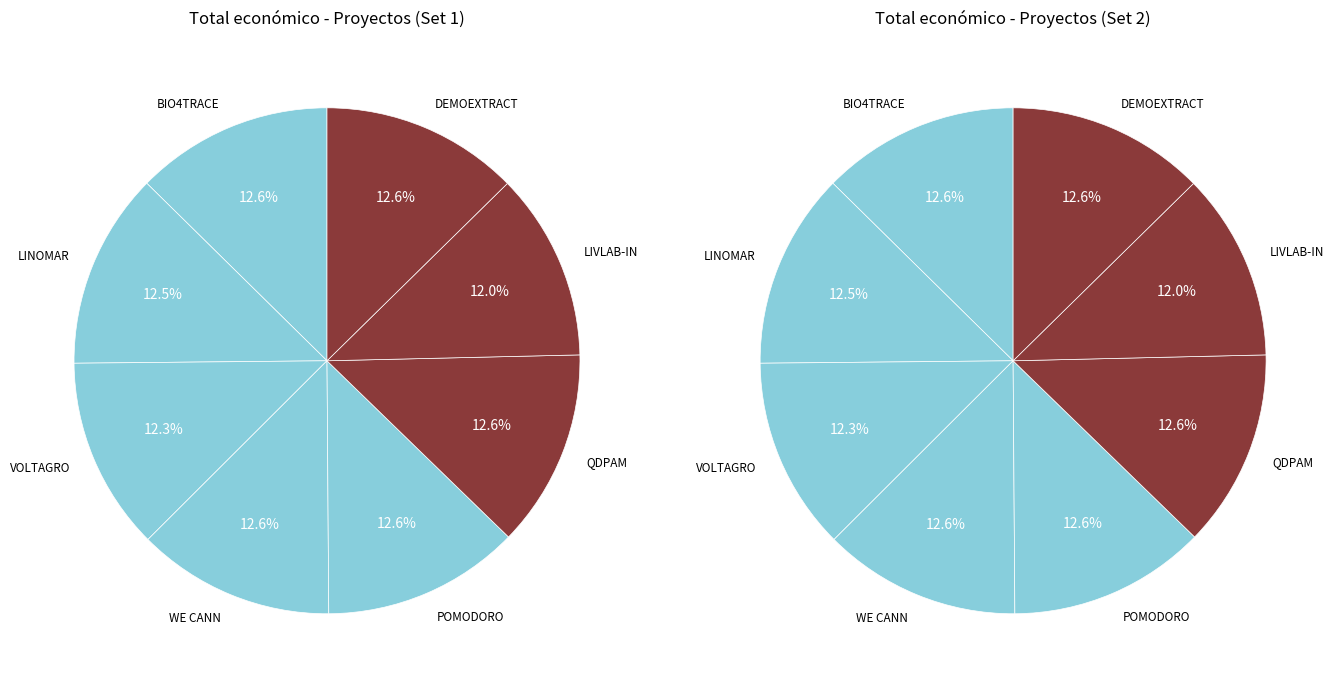

Is there any slice that represents more than half of the pie?

No